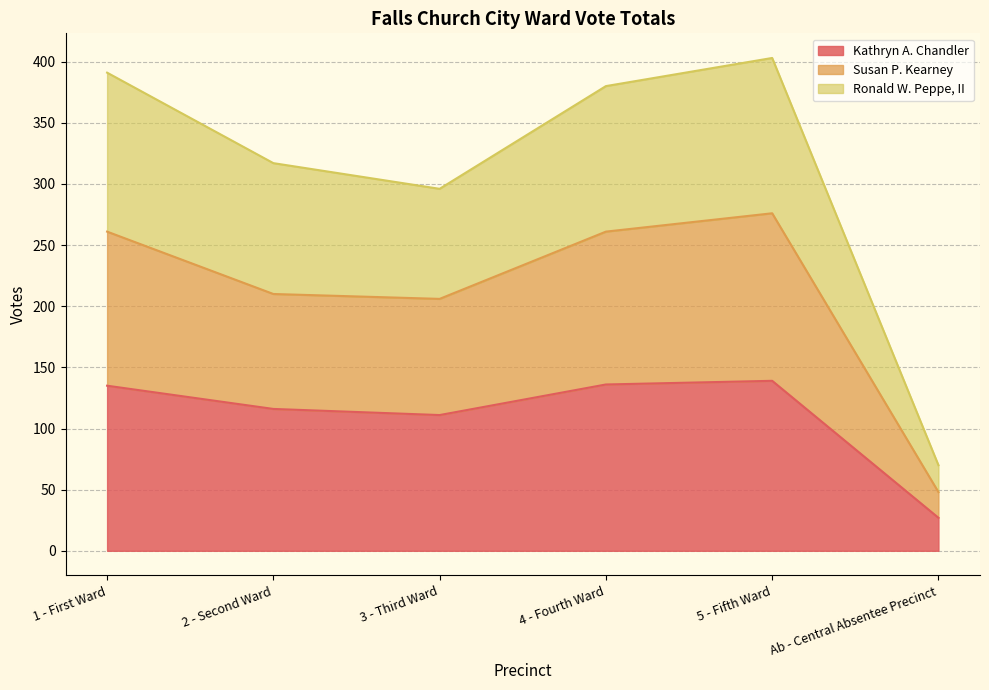

In Kathryn A. Chandler, how many points are lower than both neighbors (excluding endpoints)?

1